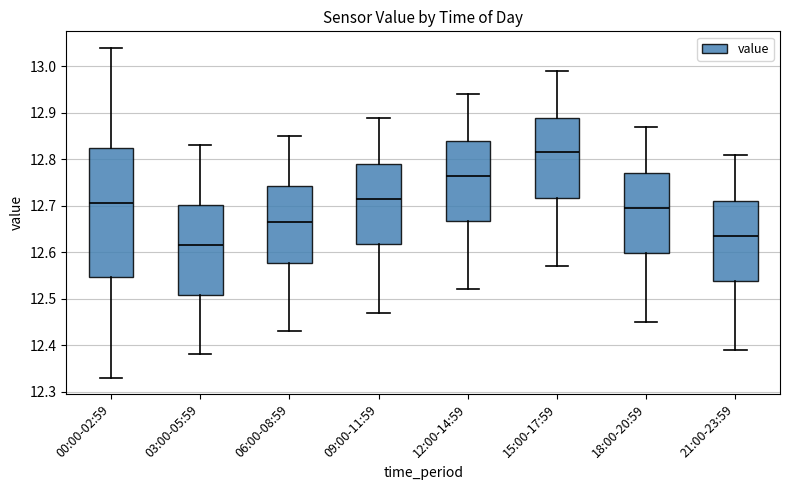

Reading left to right, read every box against the y-axis: the position of its median line, the range the box covers, and the ends of its whiskers. The values are not printed on the chart, so give them approximately, as read against the axis.

00:00-02:59: median 12.71, box 12.55 to 12.83, whiskers 12.33 to 13.04
03:00-05:59: median 12.62, box 12.51 to 12.70, whiskers 12.38 to 12.83
06:00-08:59: median 12.67, box 12.58 to 12.74, whiskers 12.43 to 12.85
09:00-11:59: median 12.72, box 12.62 to 12.79, whiskers 12.47 to 12.89
12:00-14:59: median 12.77, box 12.67 to 12.84, whiskers 12.52 to 12.94
15:00-17:59: median 12.82, box 12.72 to 12.89, whiskers 12.57 to 12.99
18:00-20:59: median 12.70, box 12.60 to 12.77, whiskers 12.45 to 12.87
21:00-23:59: median 12.64, box 12.54 to 12.71, whiskers 12.39 to 12.81